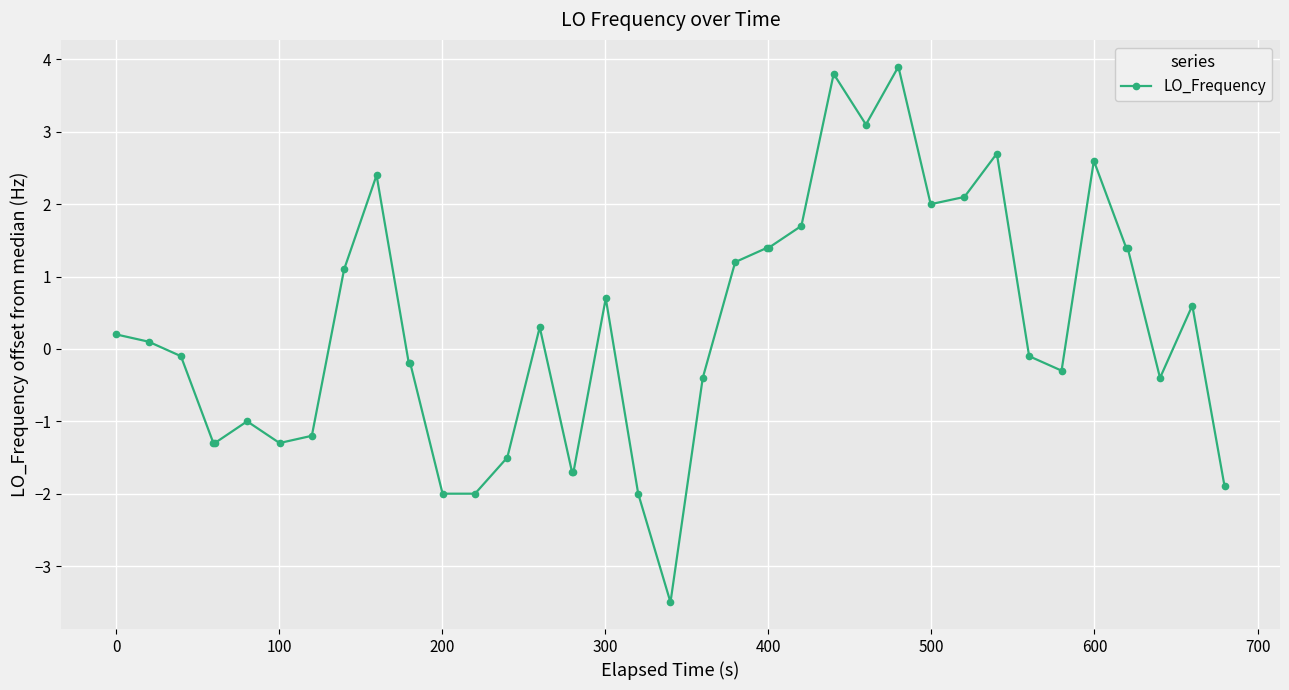

True or false: there are more than 2 points higher than both neighbors.

True